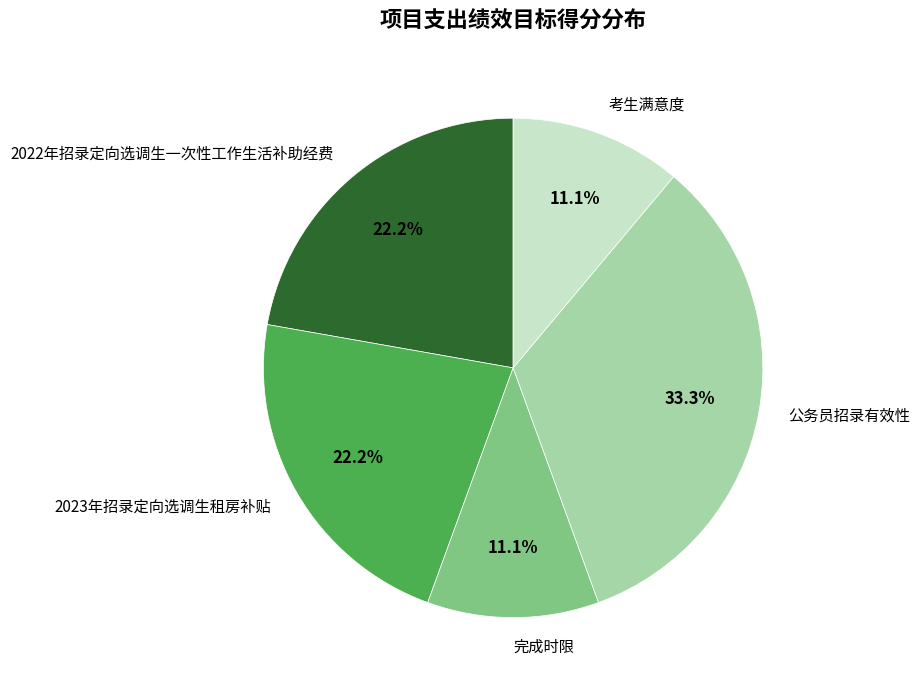

True or false: 公务员招录有效性 accounts for 33% of the total.

True